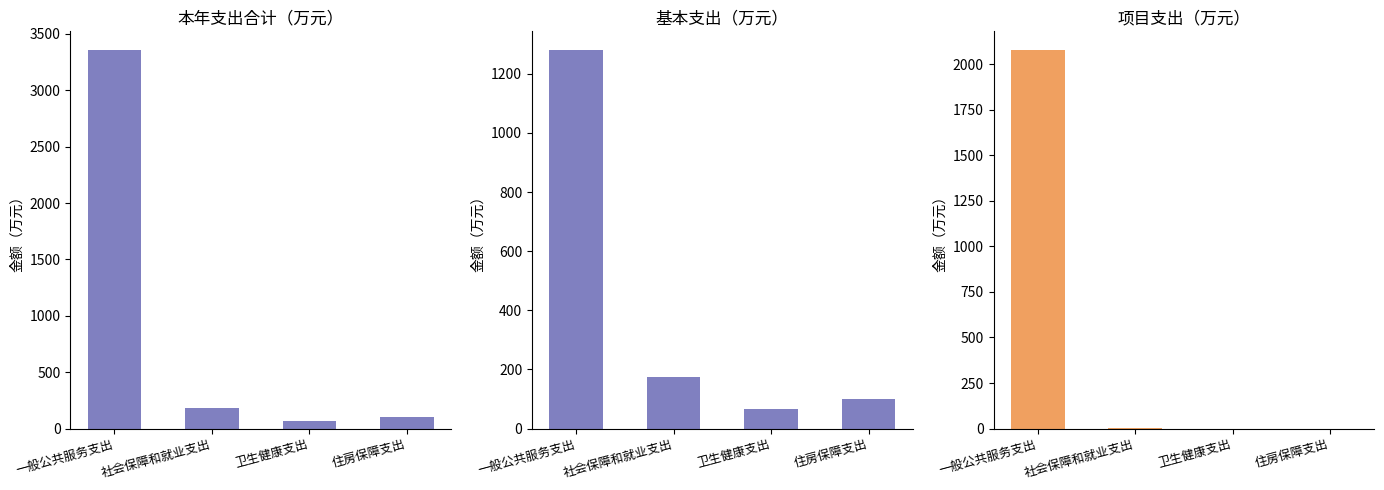

Read the 基本支出 value at 社会保障和就业支出.

174.6